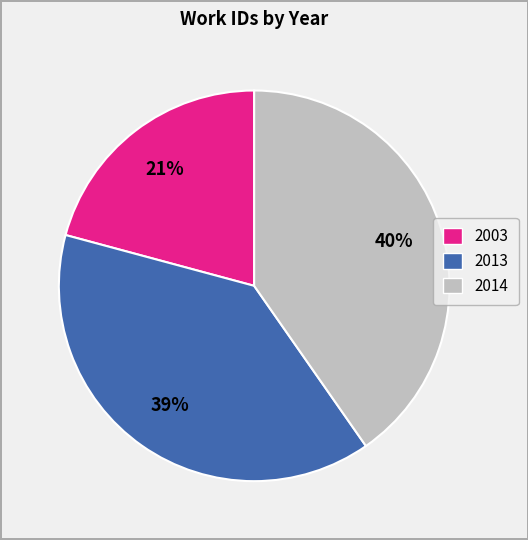

Do 2013 and 2014 together represent more than half of the pie?

Yes